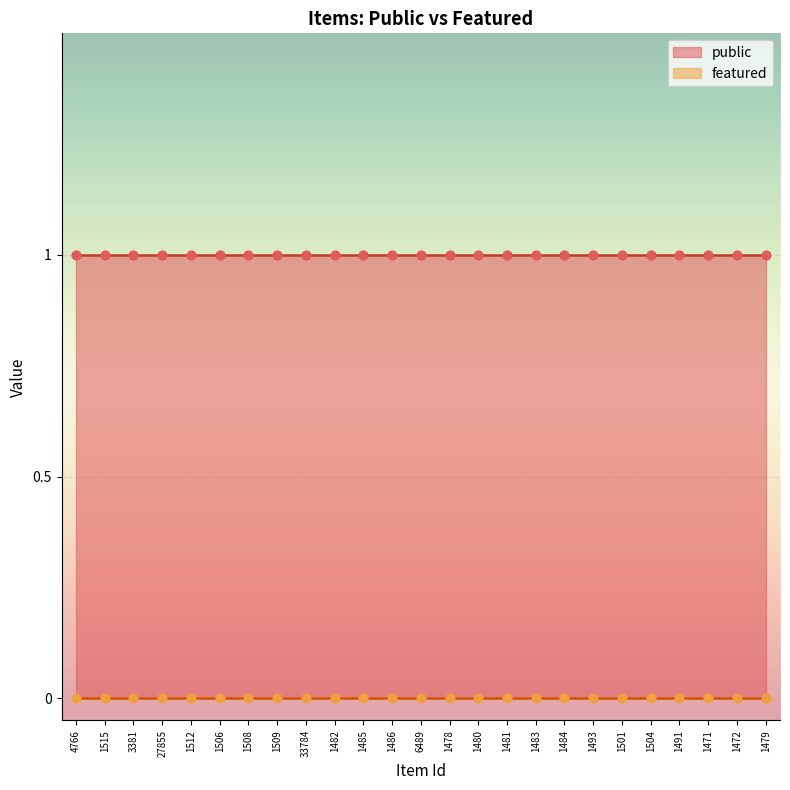

Which series has the largest total across all categories?

public